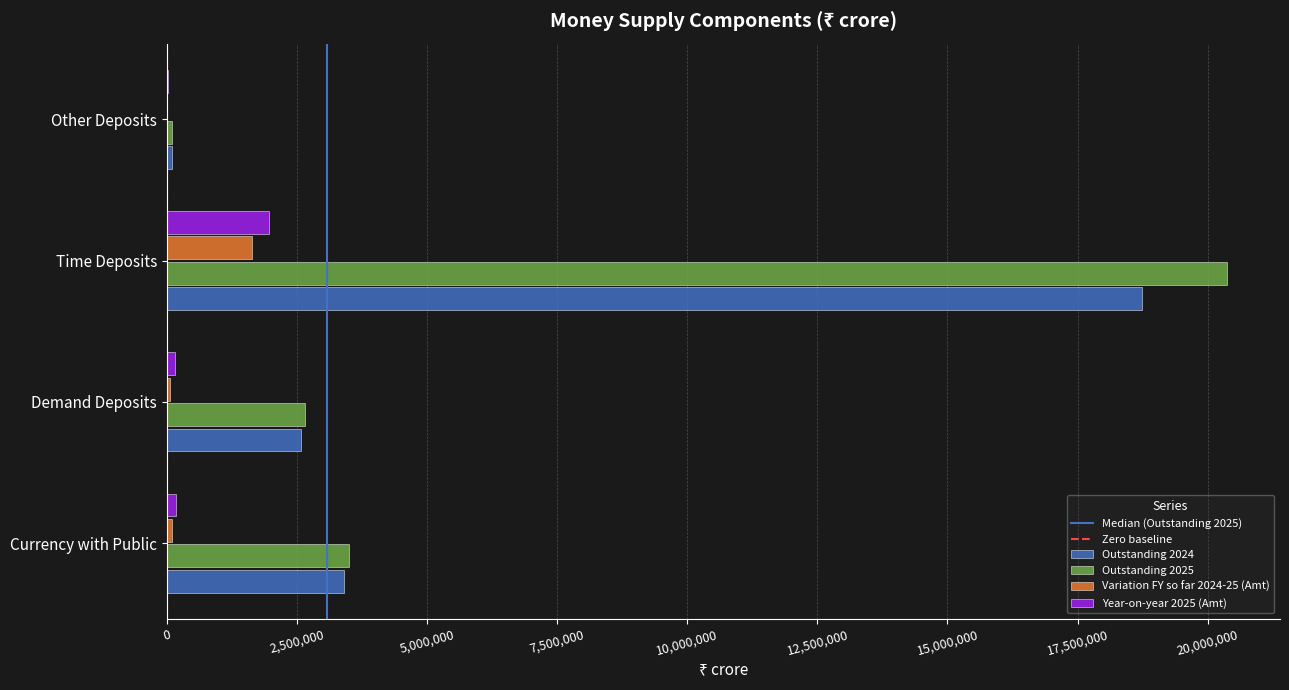

The Outstanding 2024 series shows 2586888.1 at Demand Deposits. True or false?

True